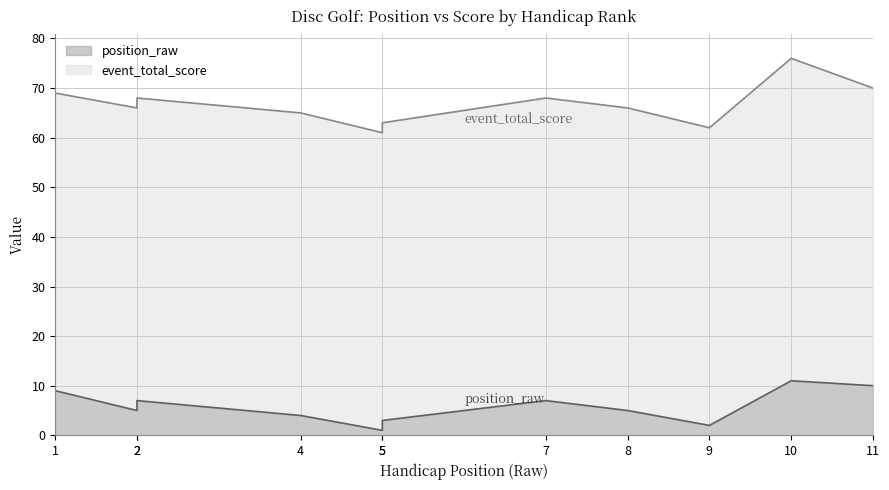

What is the minimum value for position_raw?

1